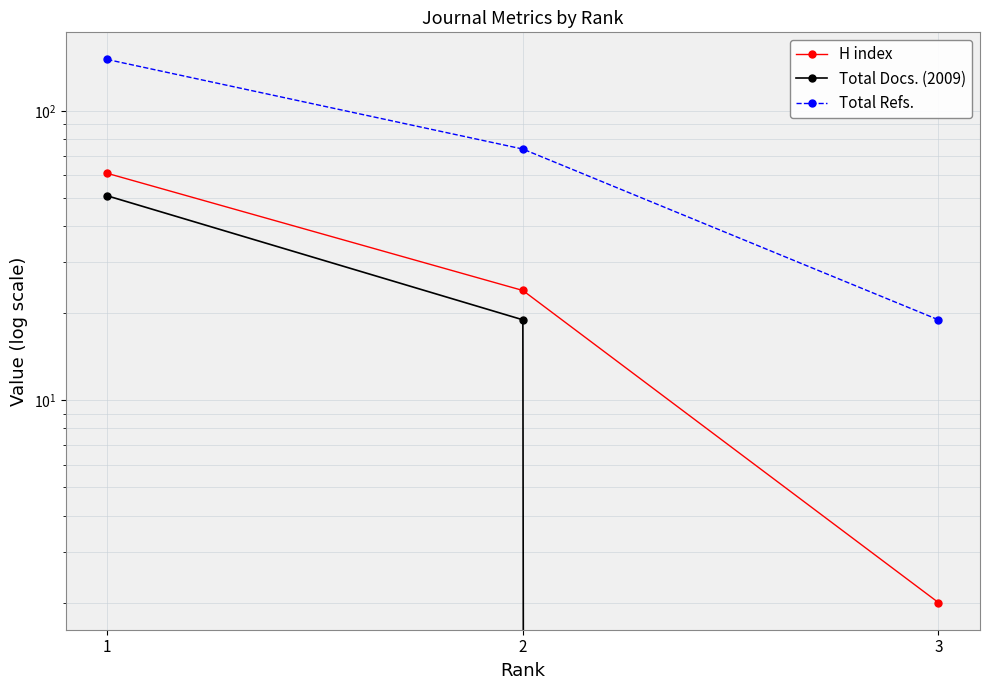

Does the chart have visible grid lines?

Yes